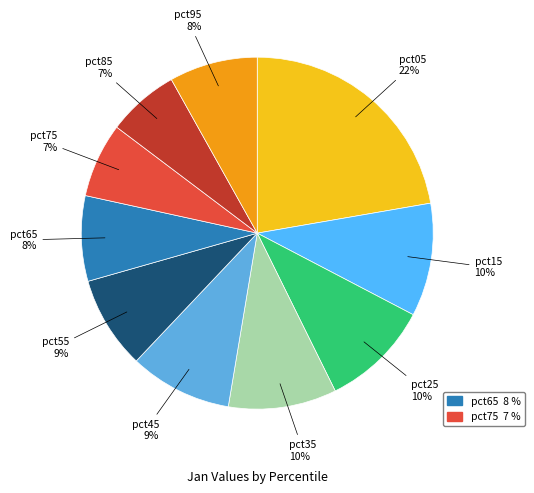

True or false: pct15 accounts for 10% of the total.

True